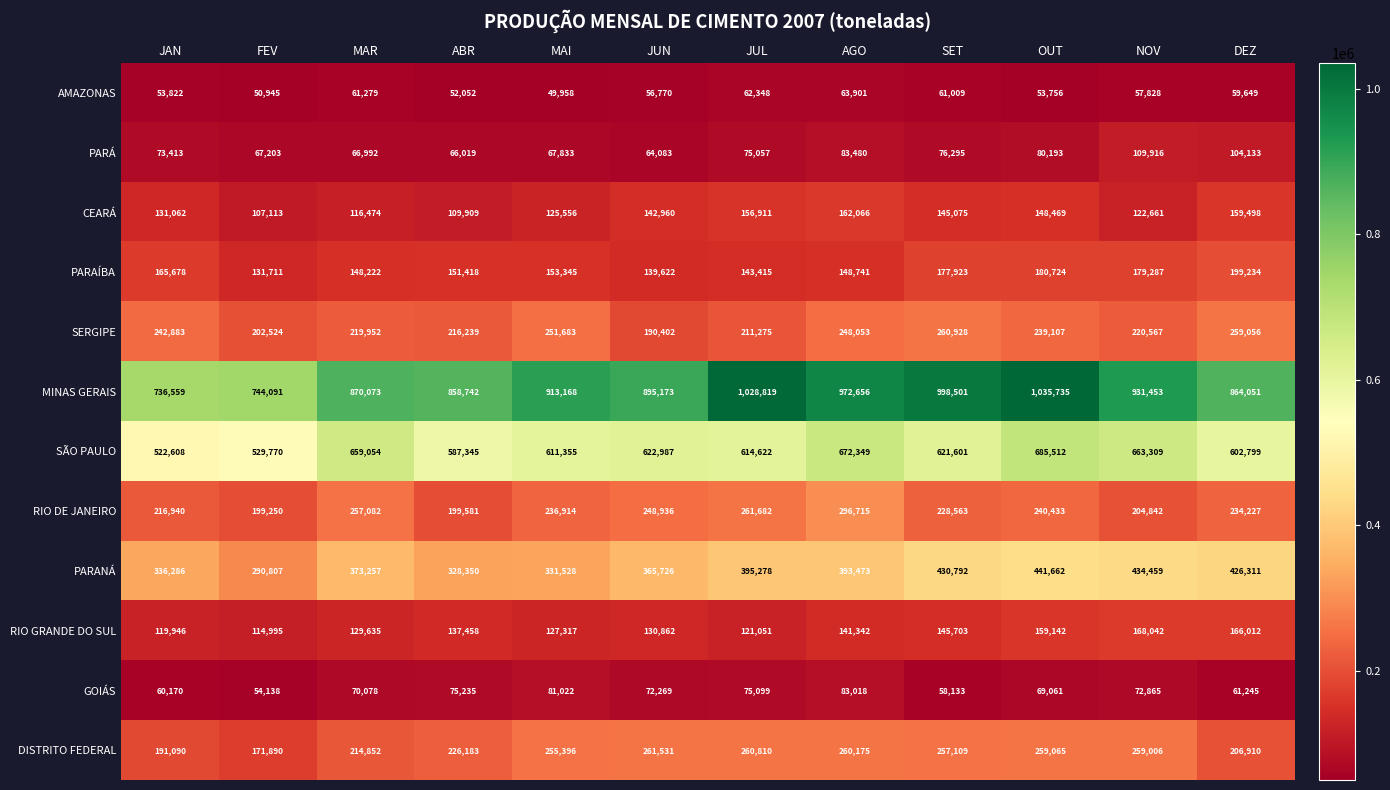

What is the difference between the maximum and minimum values in the SERGIPE series?

70526